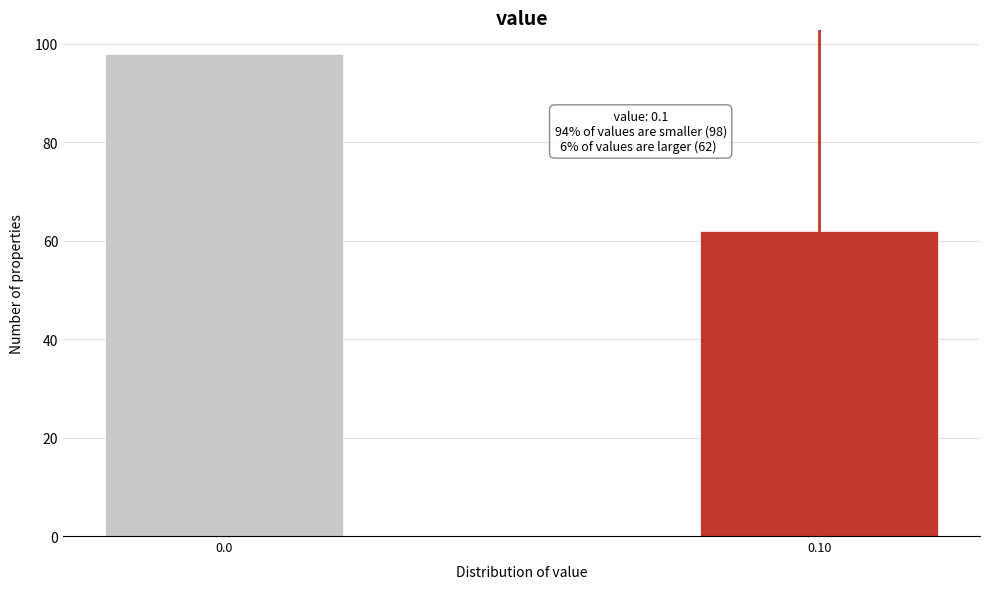

Reading left to right, transcribe all the data shown in this chart.

98	62